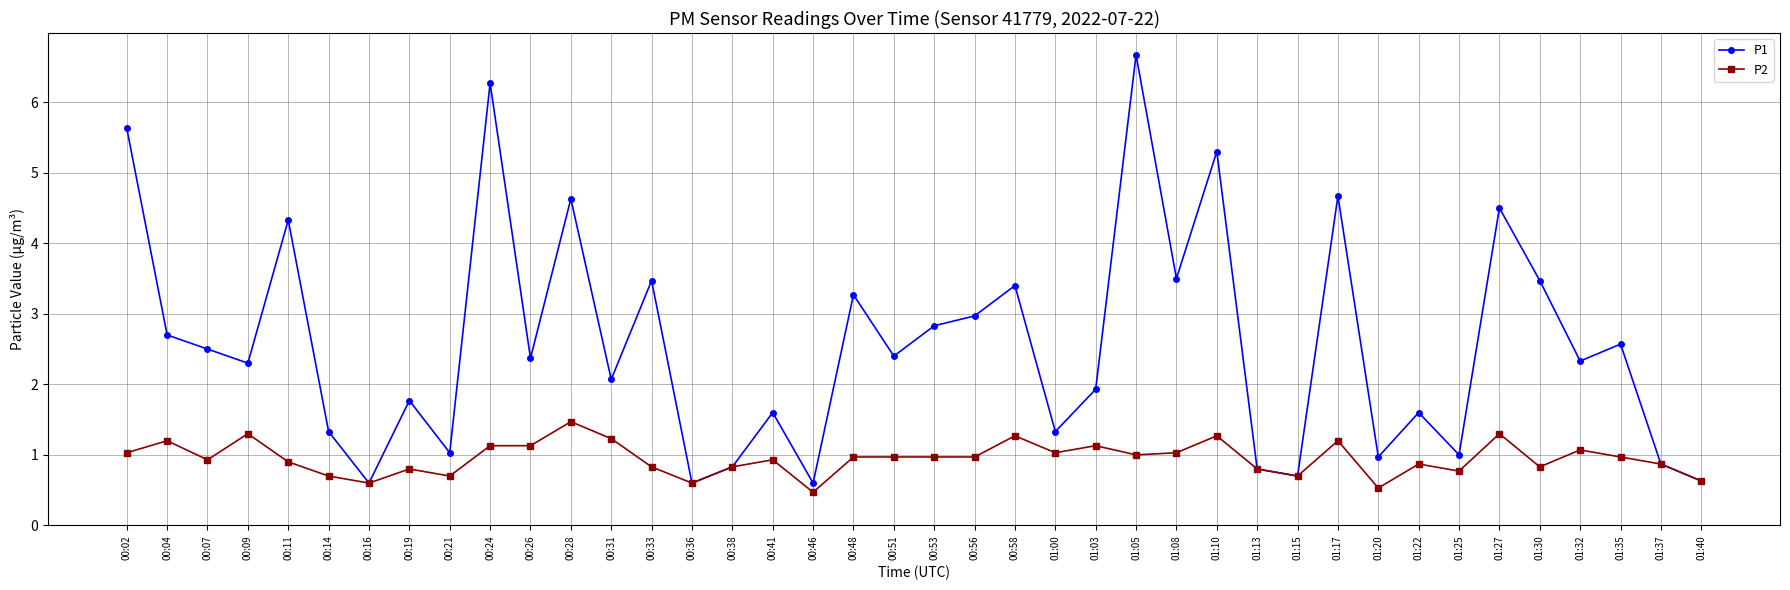

What are all the series names shown in the legend?

P1, P2